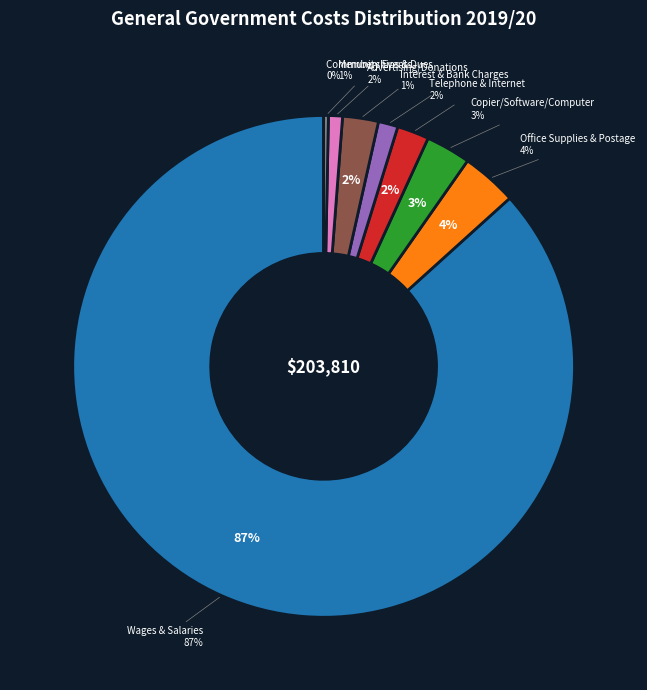

Combined, what portion of the pie is Office Supplies & Postage and Wages & Salaries?

90.3%